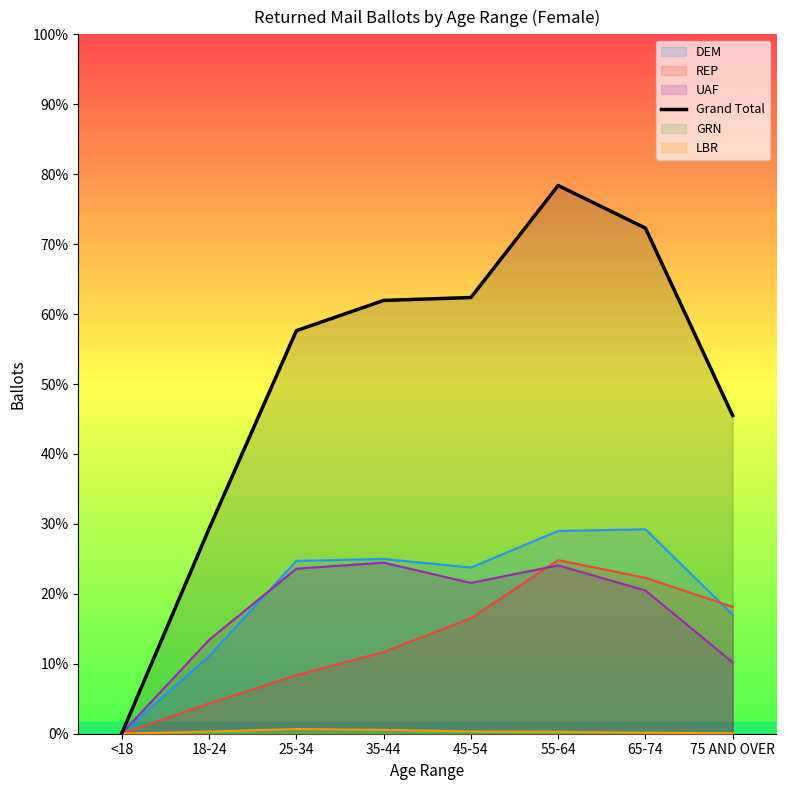

List the labels in order of value, largest first.

55-64, 65-74, 45-54, 35-44, 25-34, 75 AND OVER, 18-24, <18